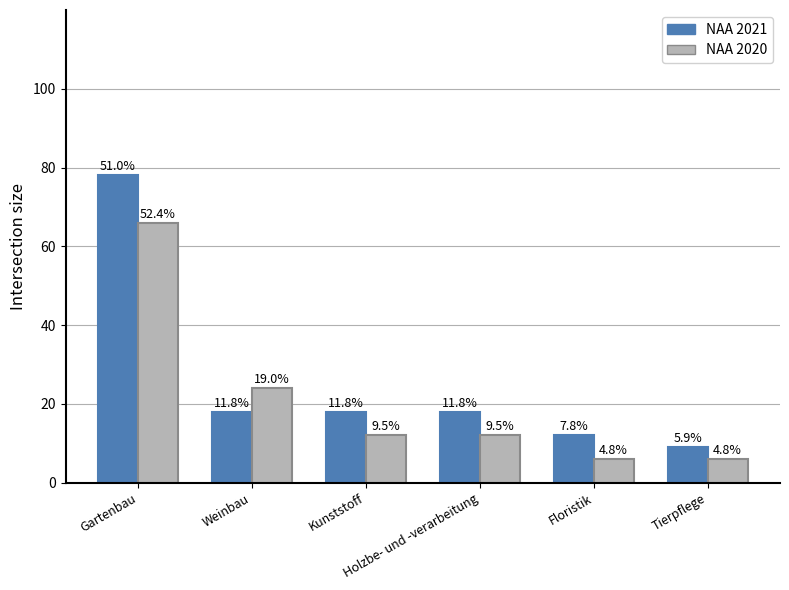

Where does the NAA 2020 series first go above 12?

Gartenbau